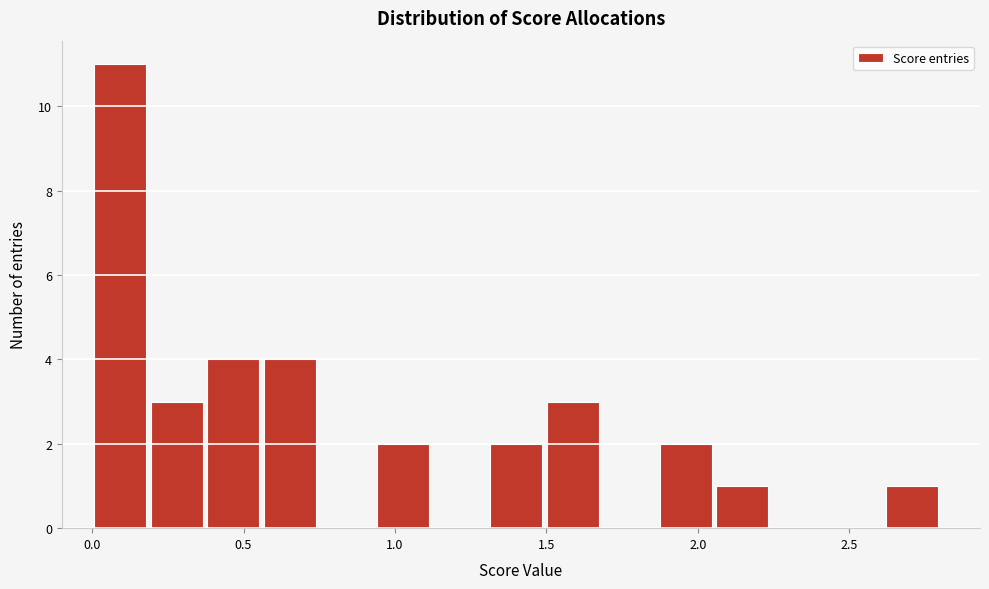

Read against the x-axis, roughly where is the centre of the tallest bar?

0.10